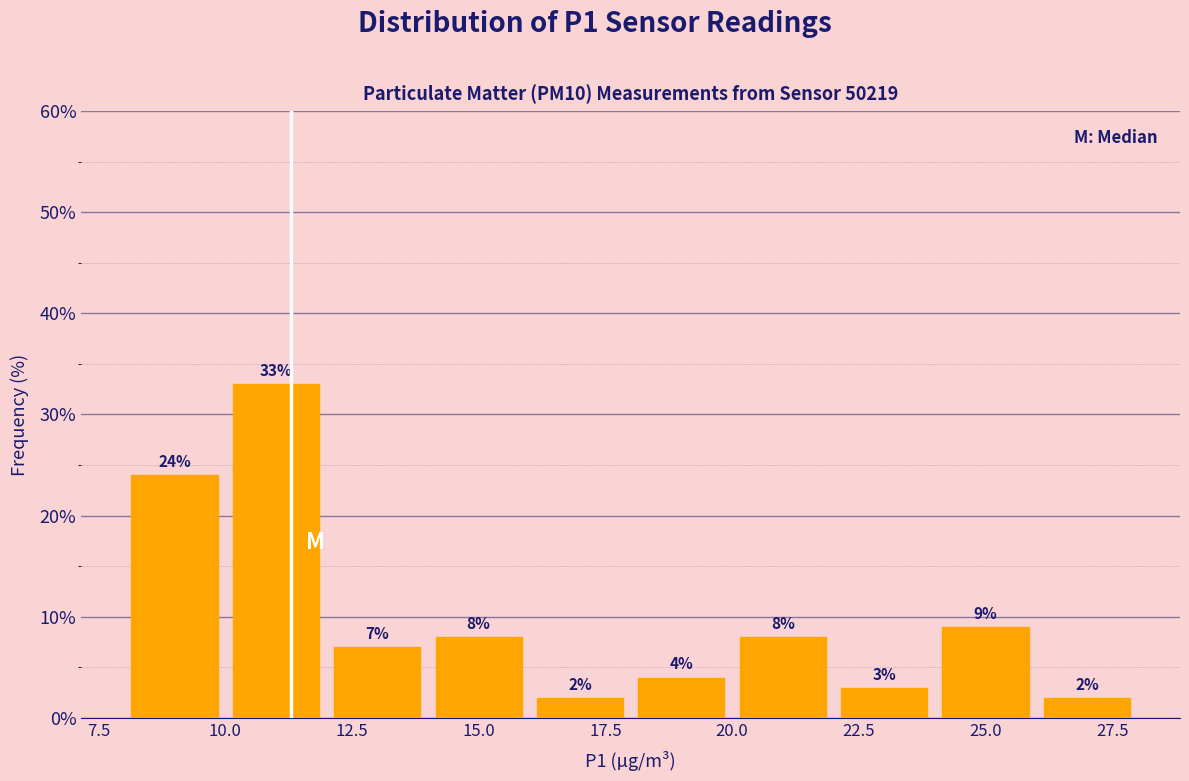

Which range on the x-axis has the tallest bar?

10 to 12